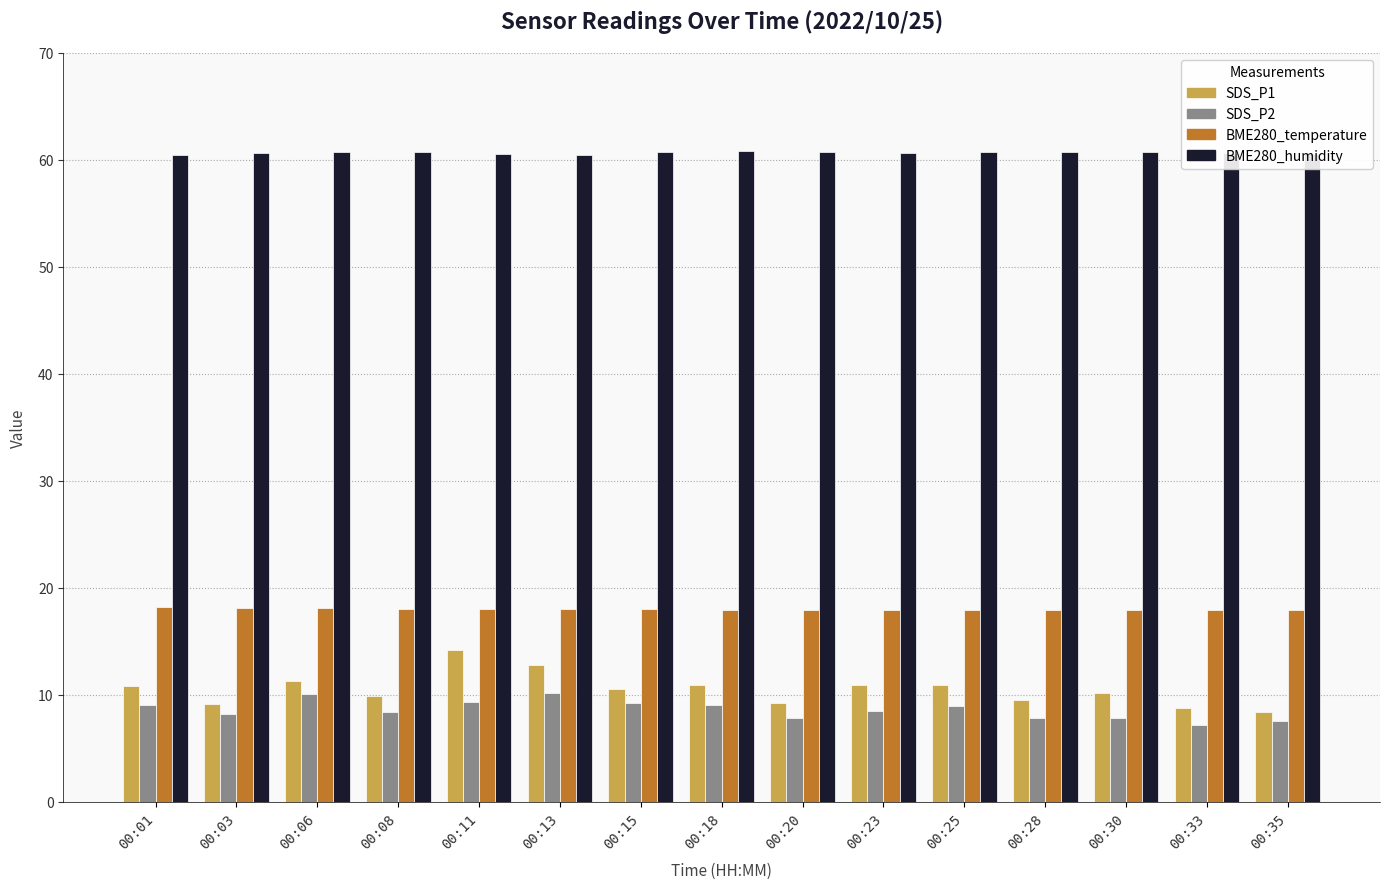

Count the number of categories in the chart.

15